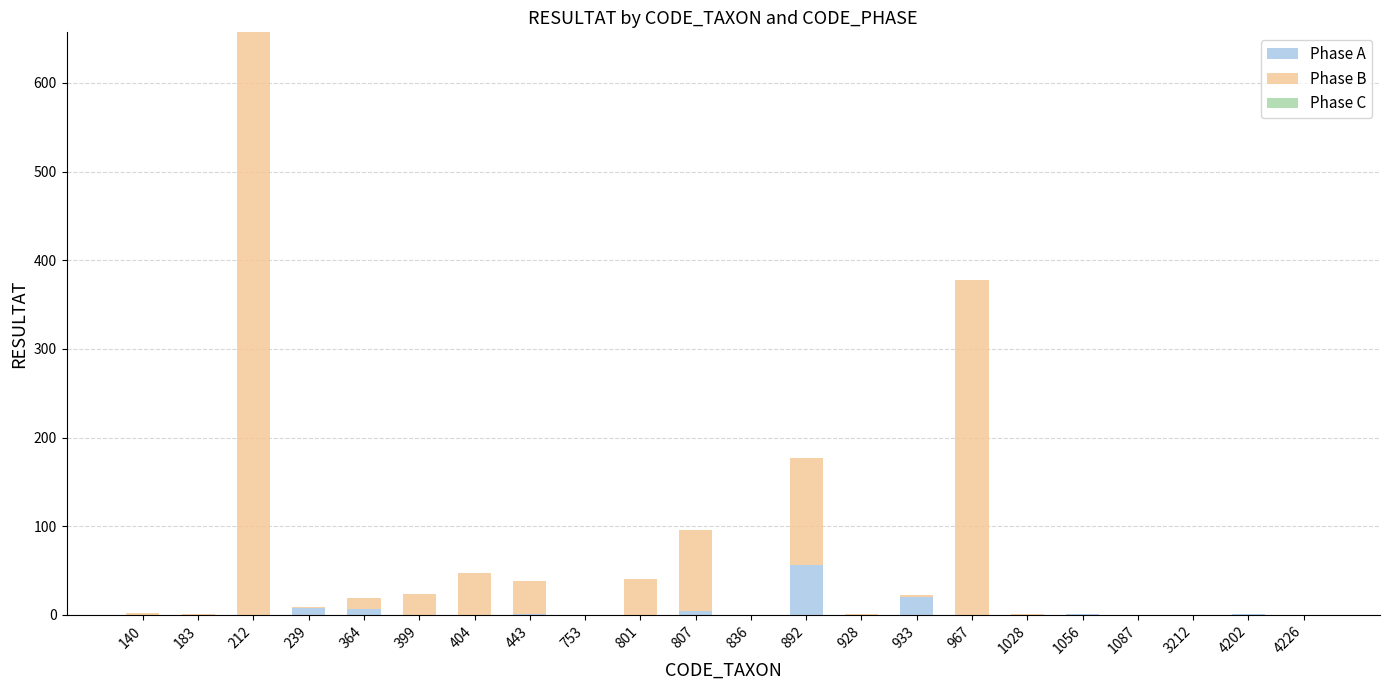

At which category is the sum across all series the highest?

212